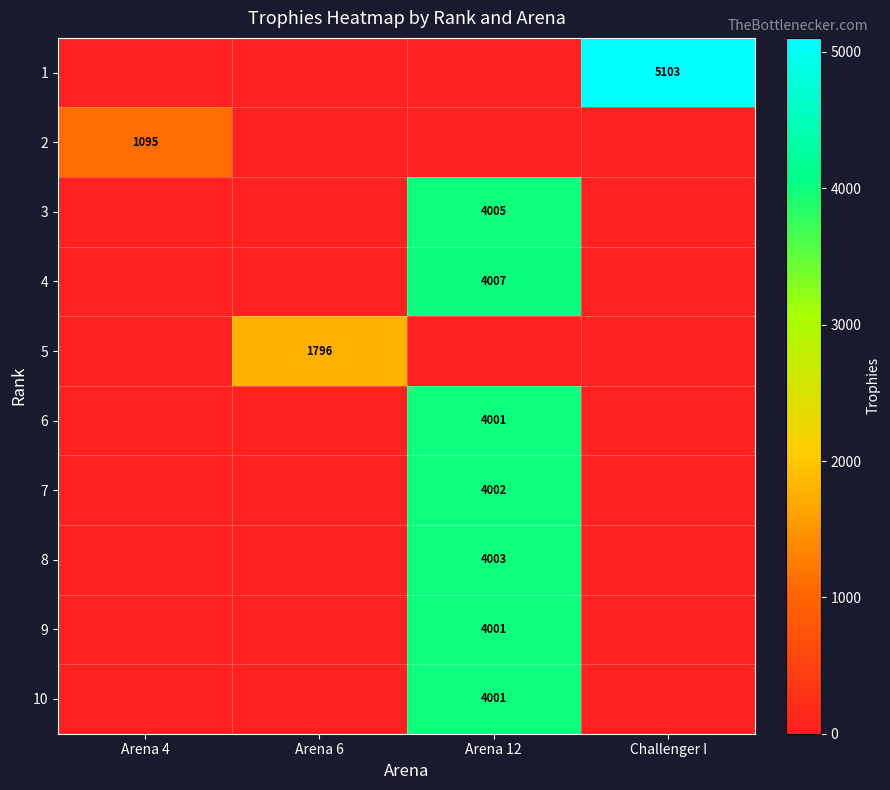

The value of 1 at Challenger I is 5103. True or false?

True